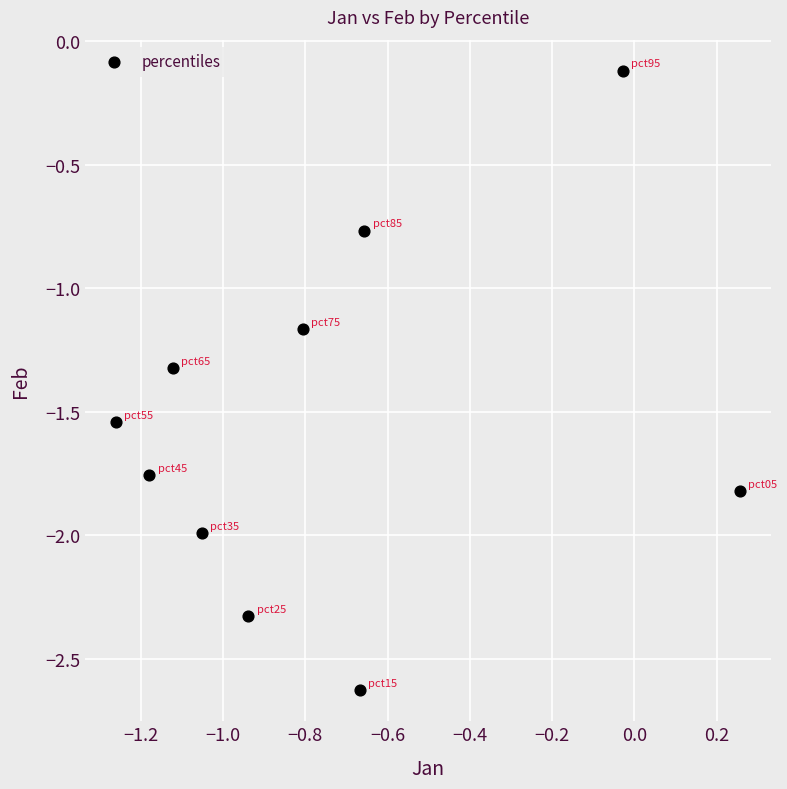

What is the average X value?

-0.7